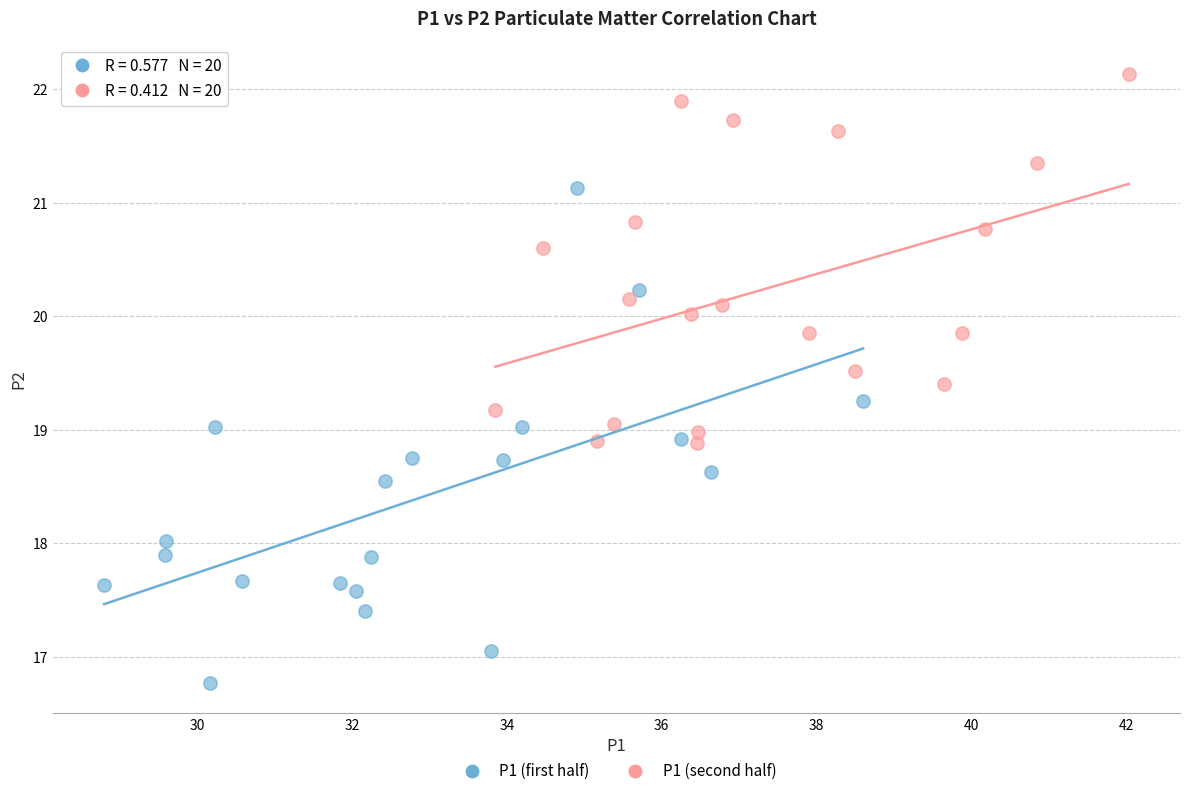

Which series contains the lowest Y value?

P1 (first half)